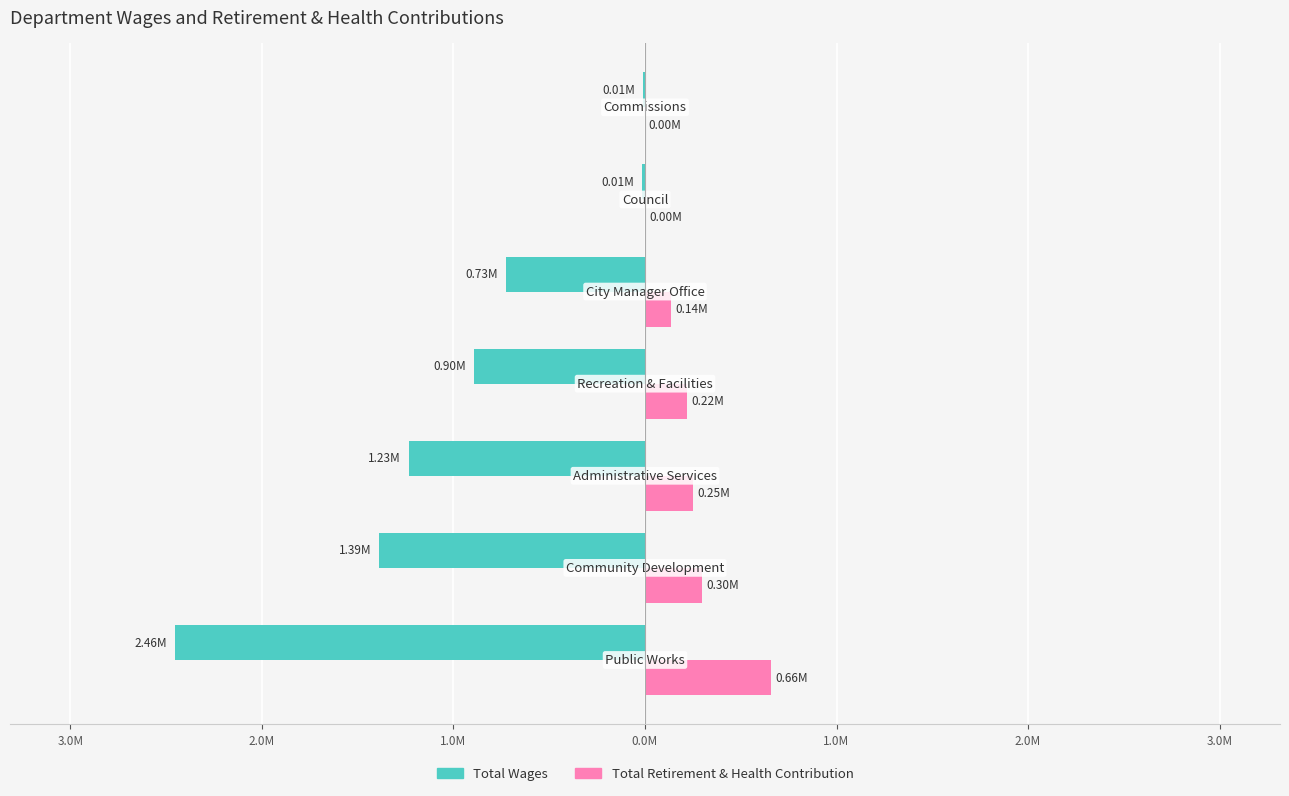

What are all the series names shown in the legend?

Total Wages, Total Retirement & Health Contribution